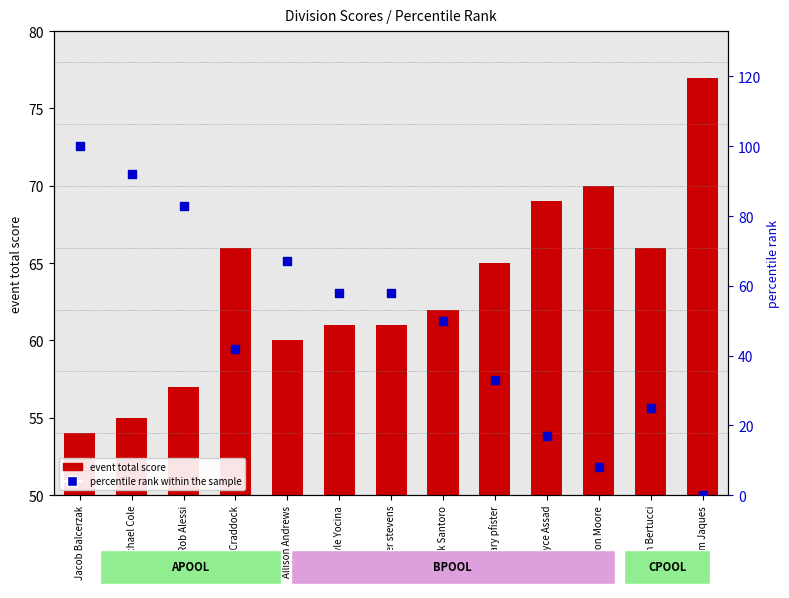

Which series contains the lowest Y value?

percentile rank within the sample